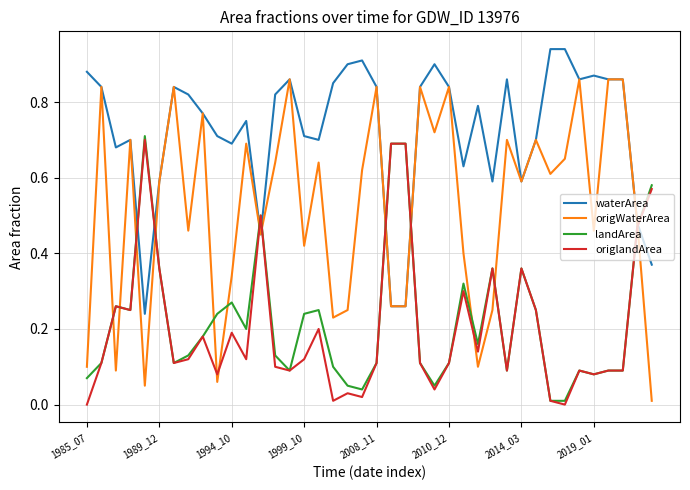

Which series has the widest spread of values?

origWaterArea